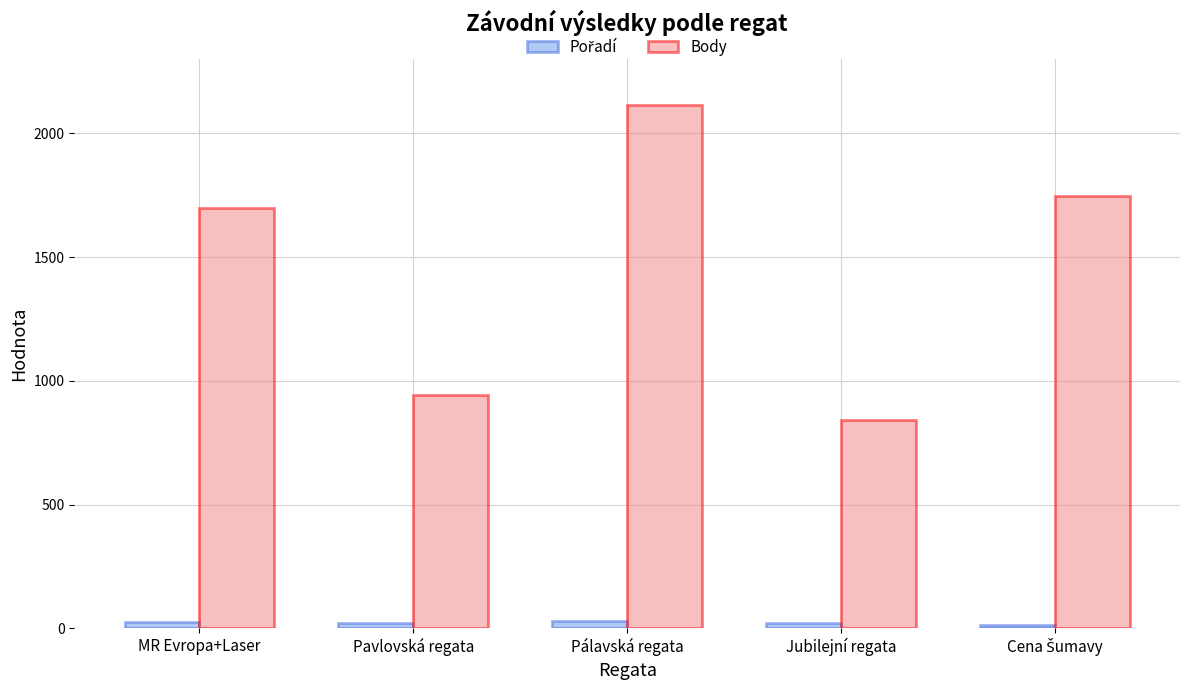

The Body series shows 279 at Jubilejní regata. True or false?

False